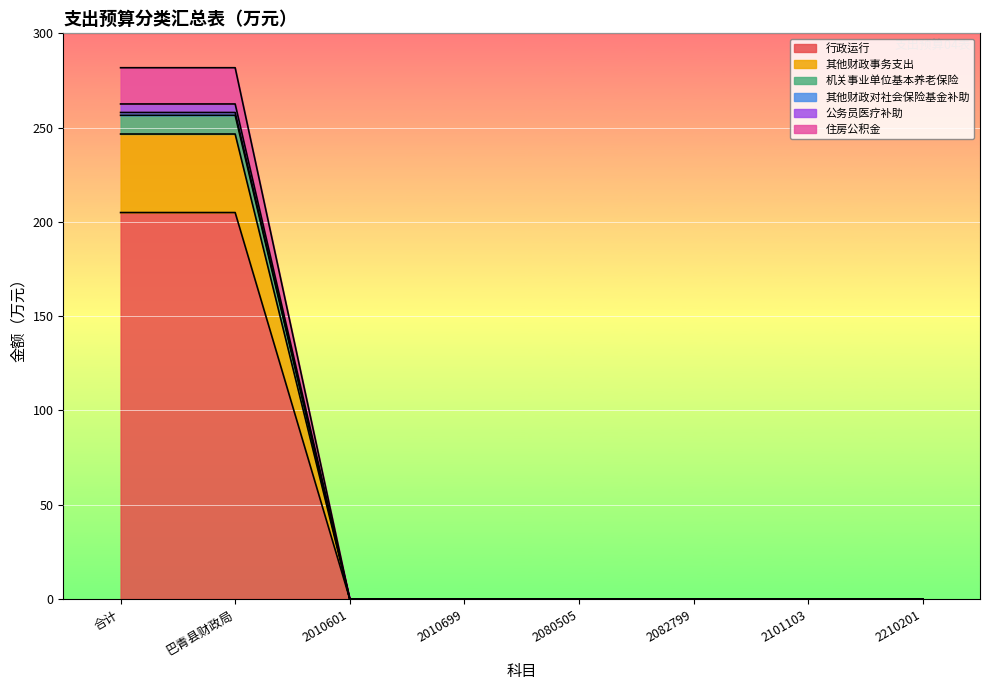

At how many categories does at least one series exceed 115?

2